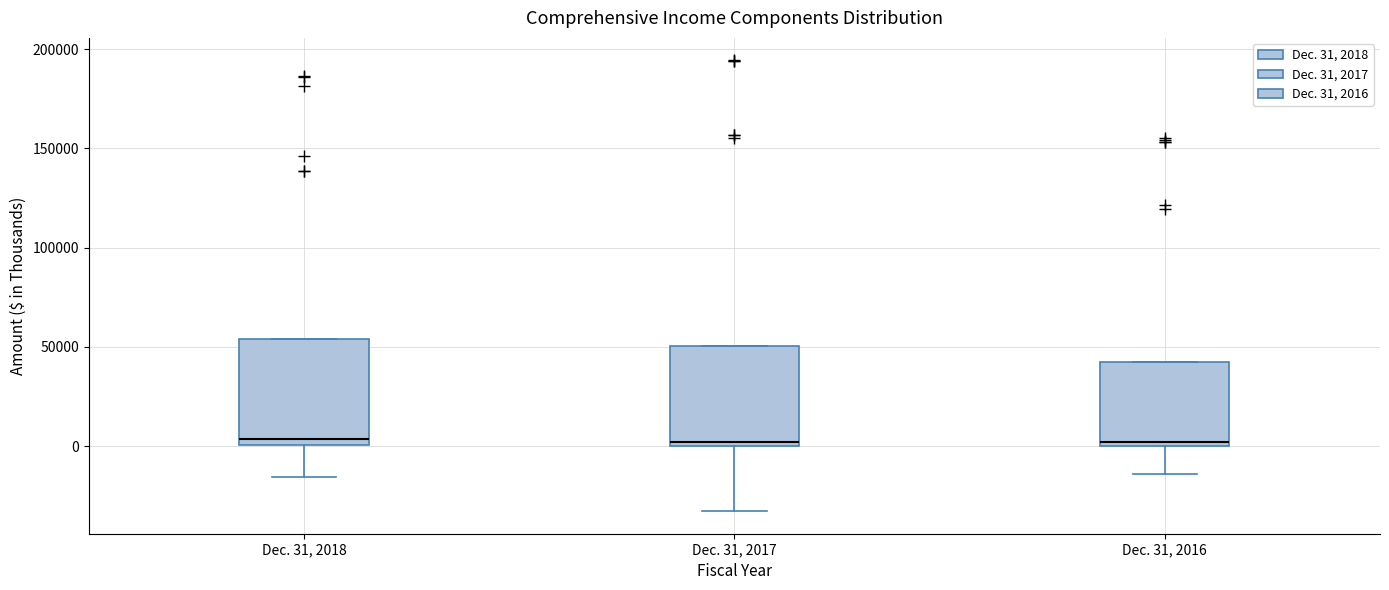

Where is the lower edge of the box for Dec. 31, 2017 on the y-axis? The values are not printed on the chart, so give them approximately, as read against the axis.

0